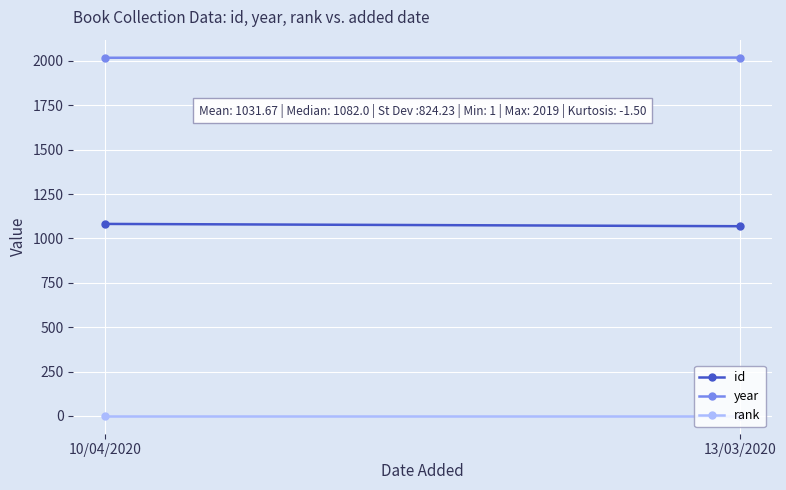

Reading right to left, list all the values displayed in this chart.

id: 1069	1082
year: 2019	2018
rank: 1	1